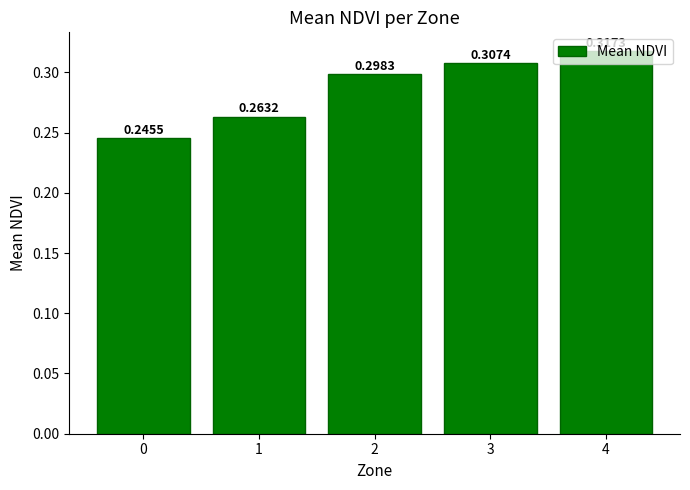

Rank the categories by value from lowest to highest.

0, 1, 2, 3, 4